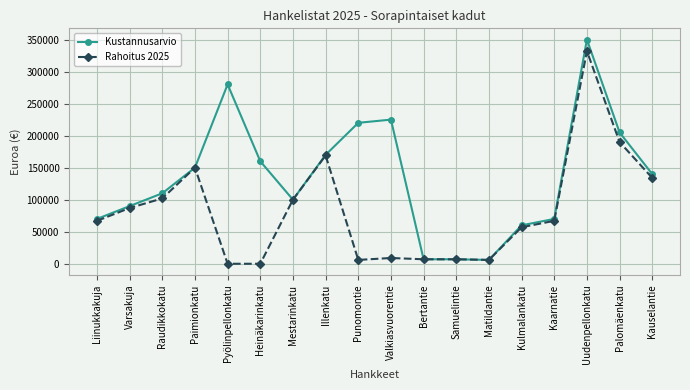

List the series in order of their peak value, lowest first.

Rahoitus 2025, Kustannusarvio